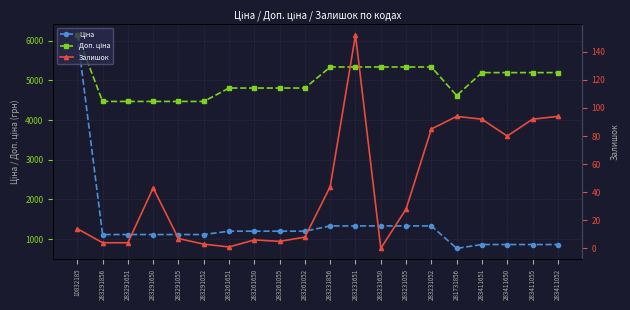

True or false: Залишок has a value of 28.0 at 283231055.

True